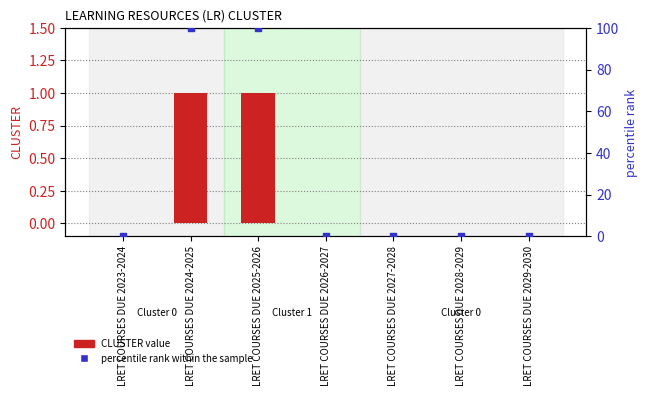

Which series has the largest total across all categories?

percentile rank within the sample